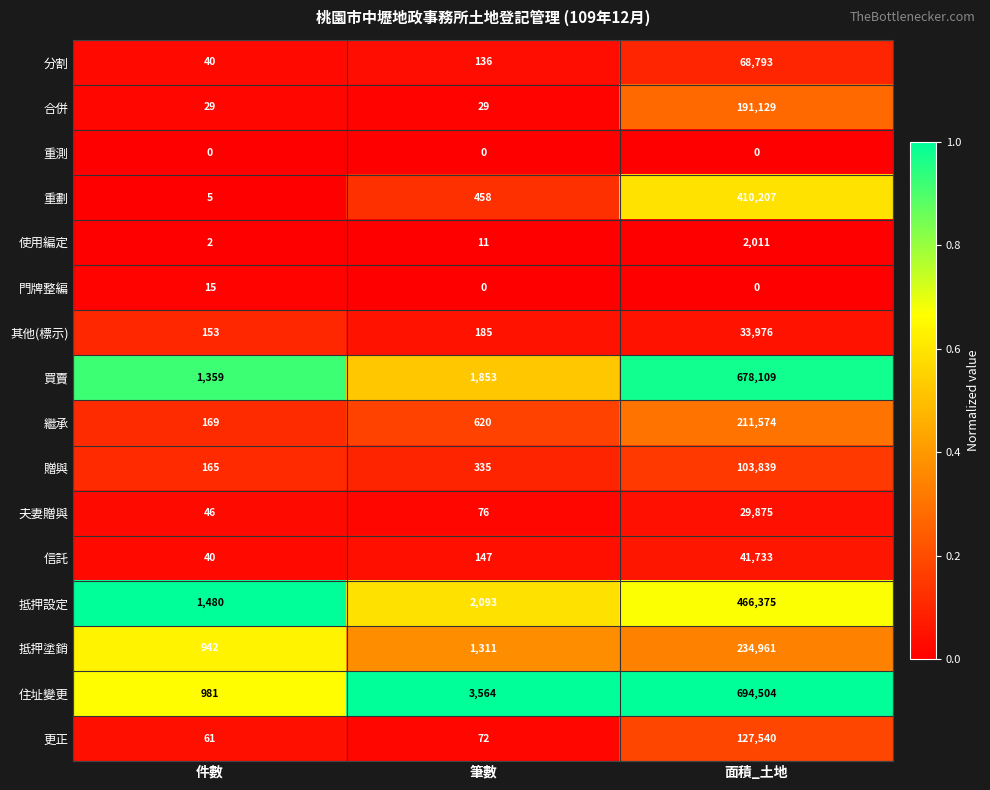

What is the difference between the highest and lowest values at 件數?

1480